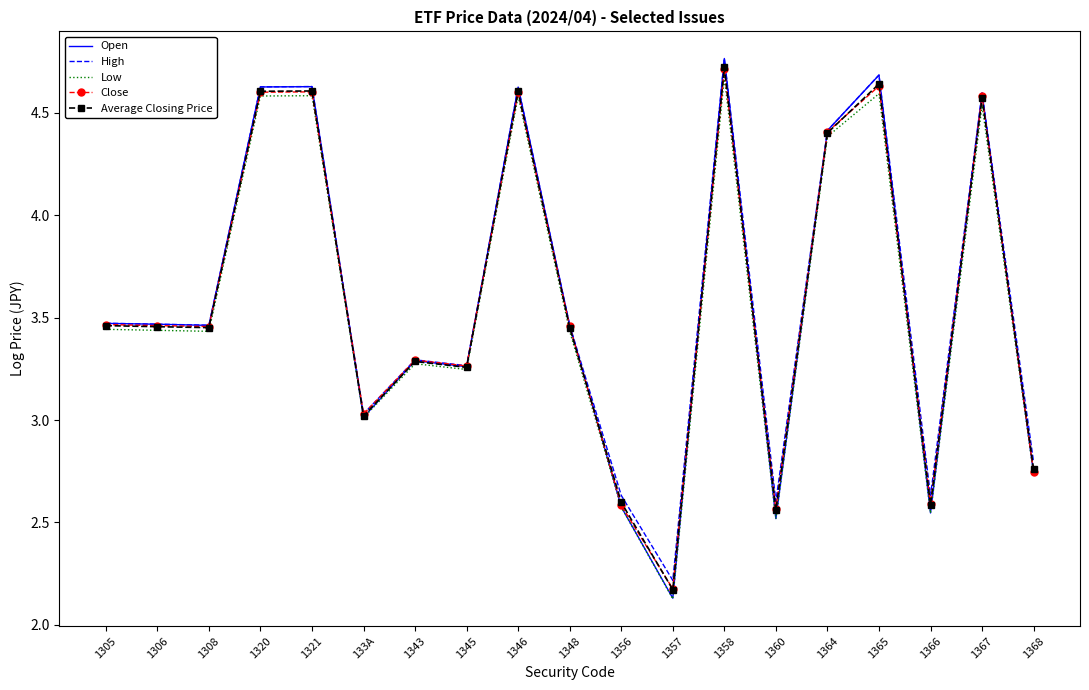

Which series has the widest spread of values?

Open